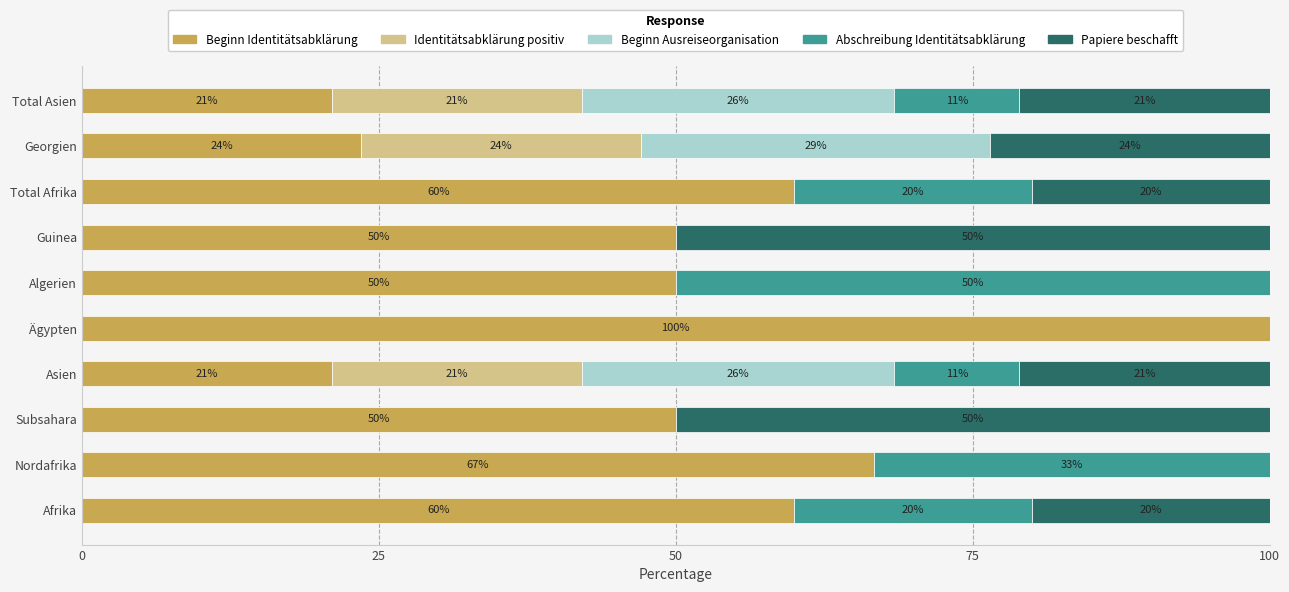

What is the highest value of the Beginn Identitätsabklärung series?

100.0